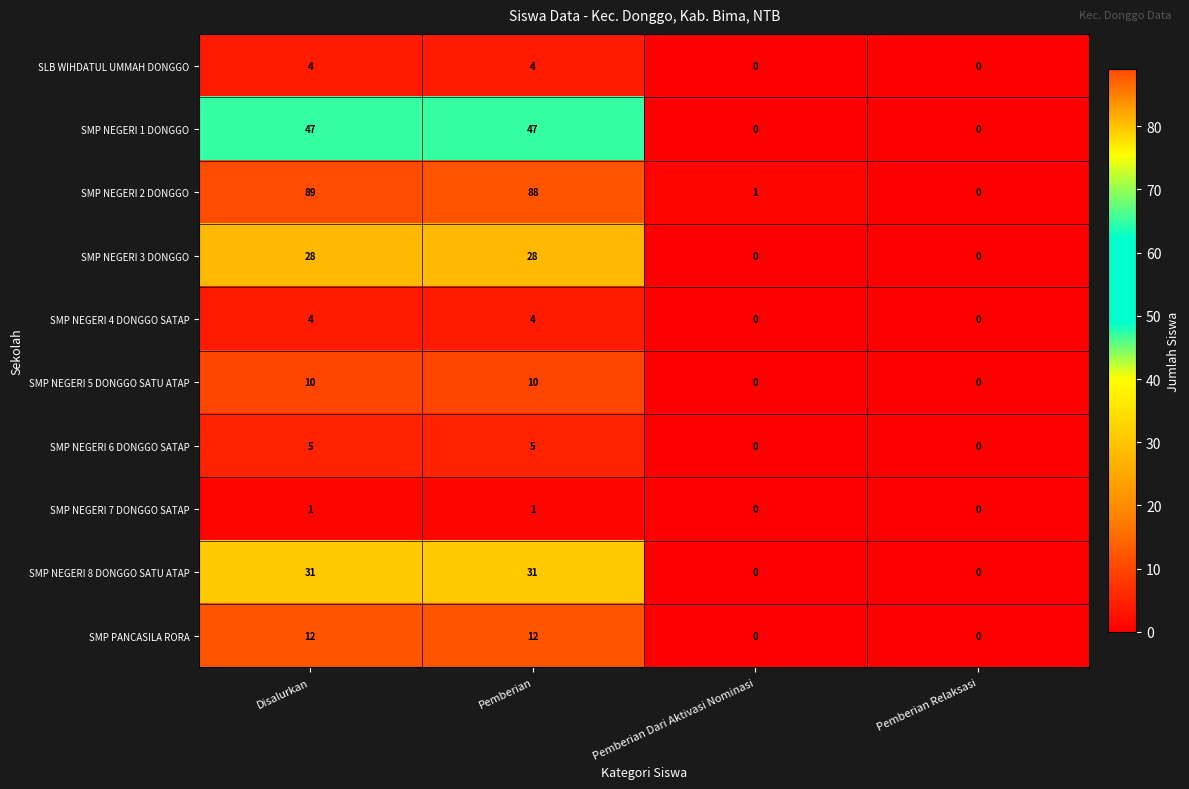

Which series changed the most between Disalurkan and Pemberian Dari Aktivasi Nominasi?

SMP NEGERI 2 DONGGO